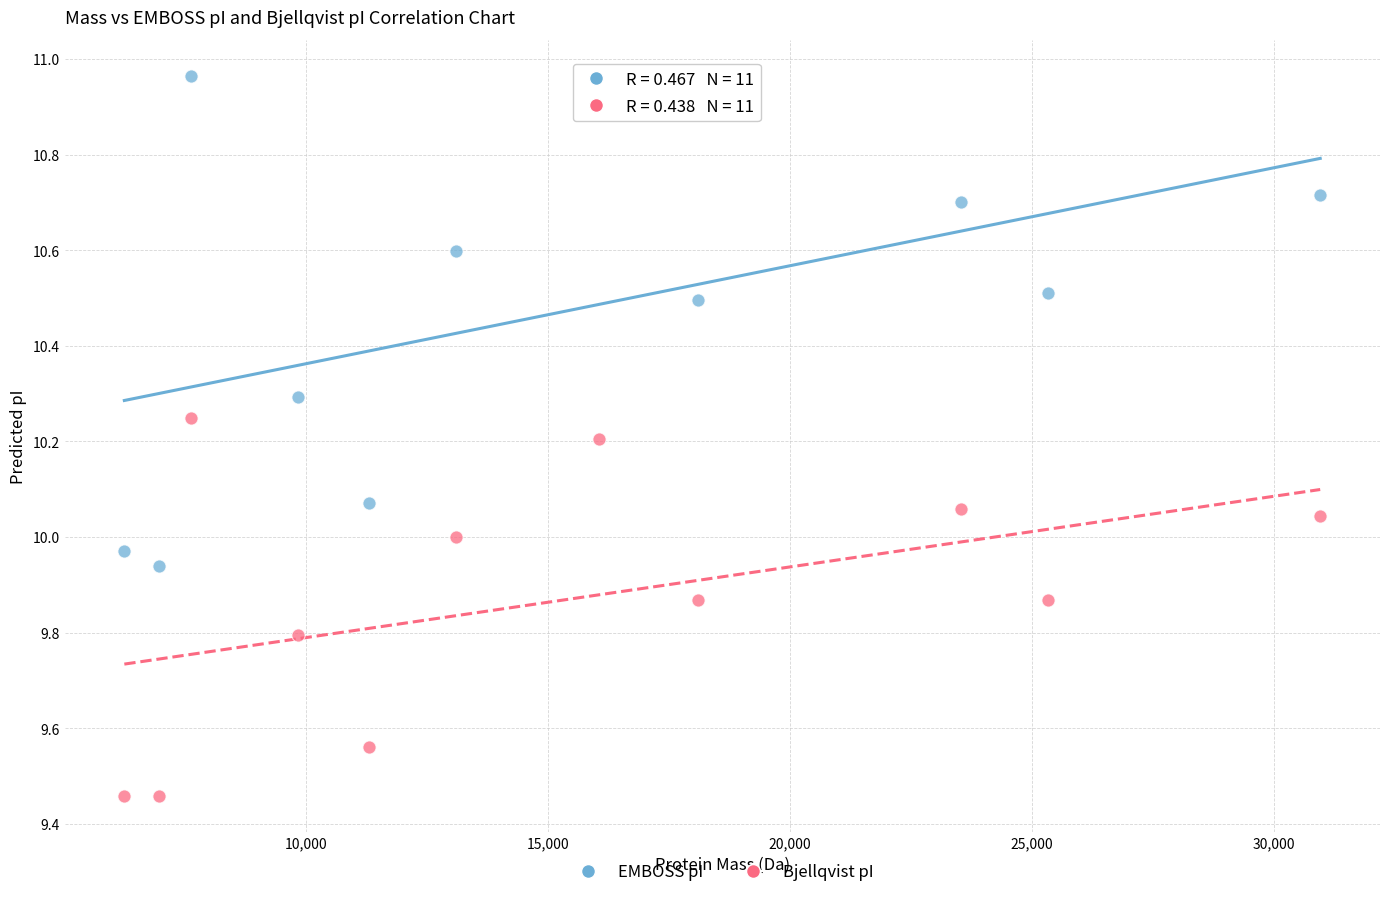

Which series reaches the maximum Y coordinate?

EMBOSS pI